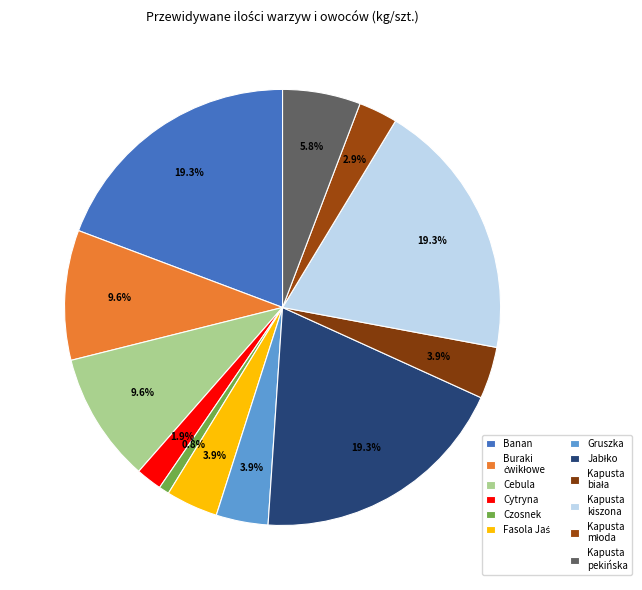

Which category has the smallest portion of the pie?

Czosnek